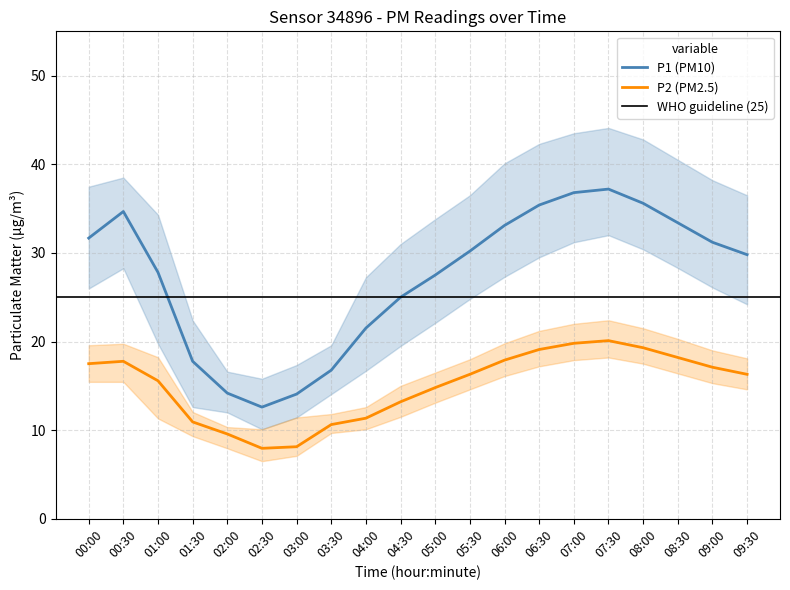

What is the difference between the second highest and second lowest values in the P2 series?

11.7